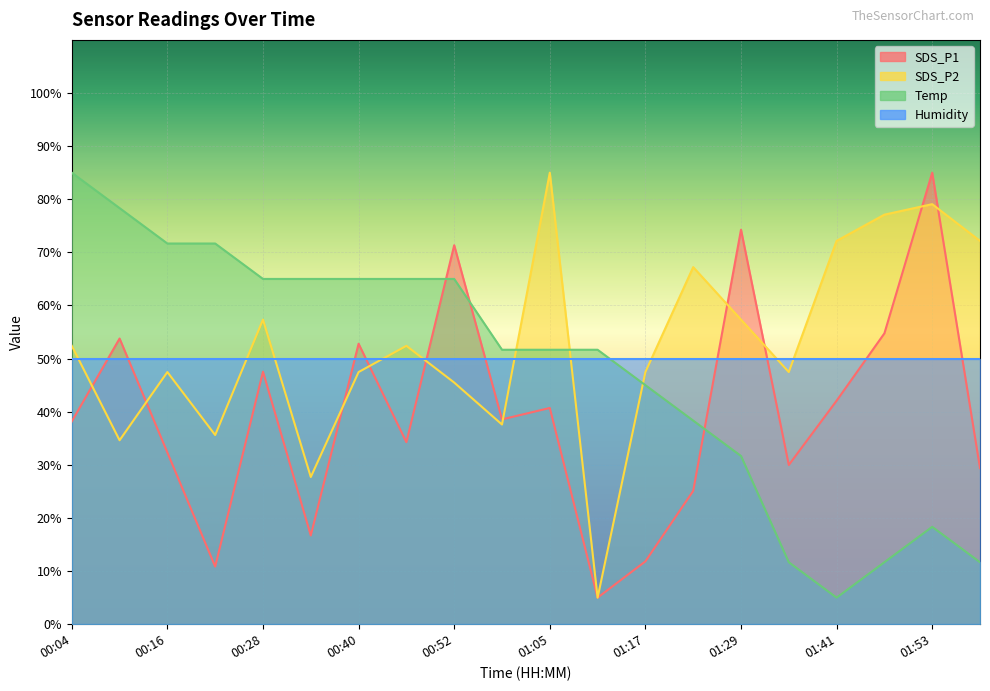

At which category is the sum across all series the highest?

01:53